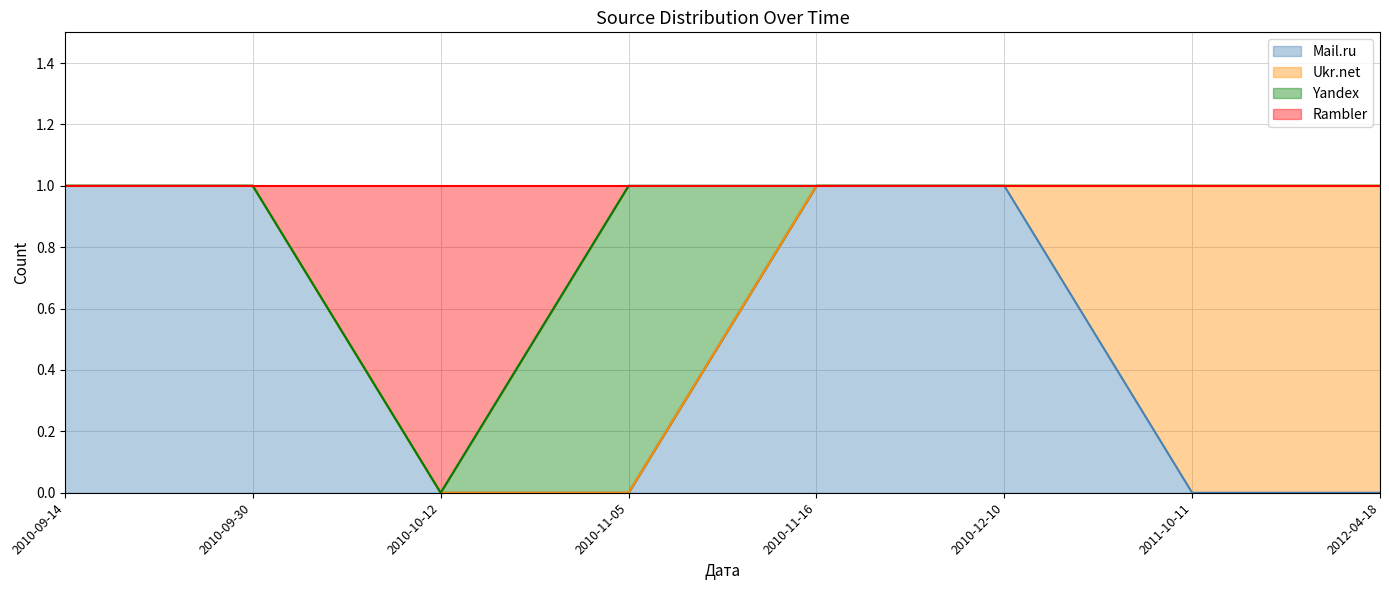

True or false: Rambler and Mail.ru intersect in this chart.

False